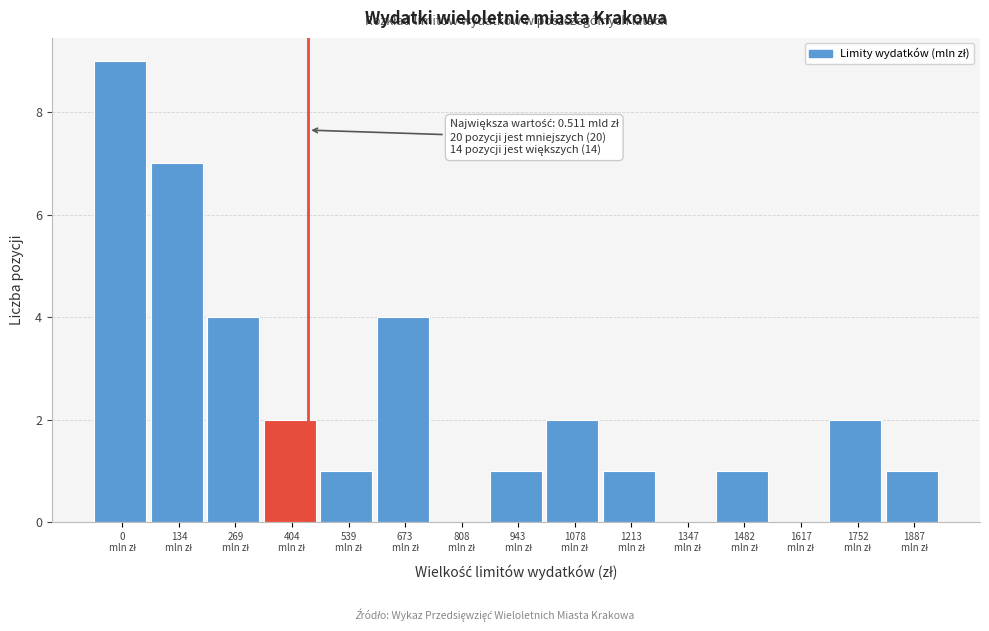

What is the maximum value shown in the chart?

9